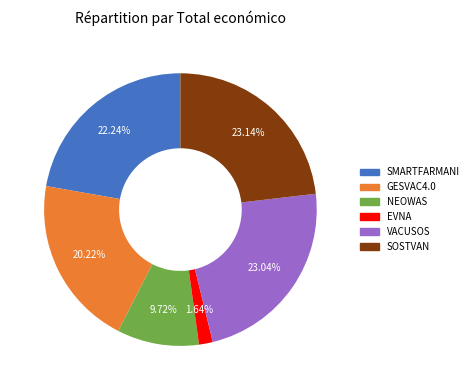

Combined, do SOSTVAN and EVNA account for over 50%?

No